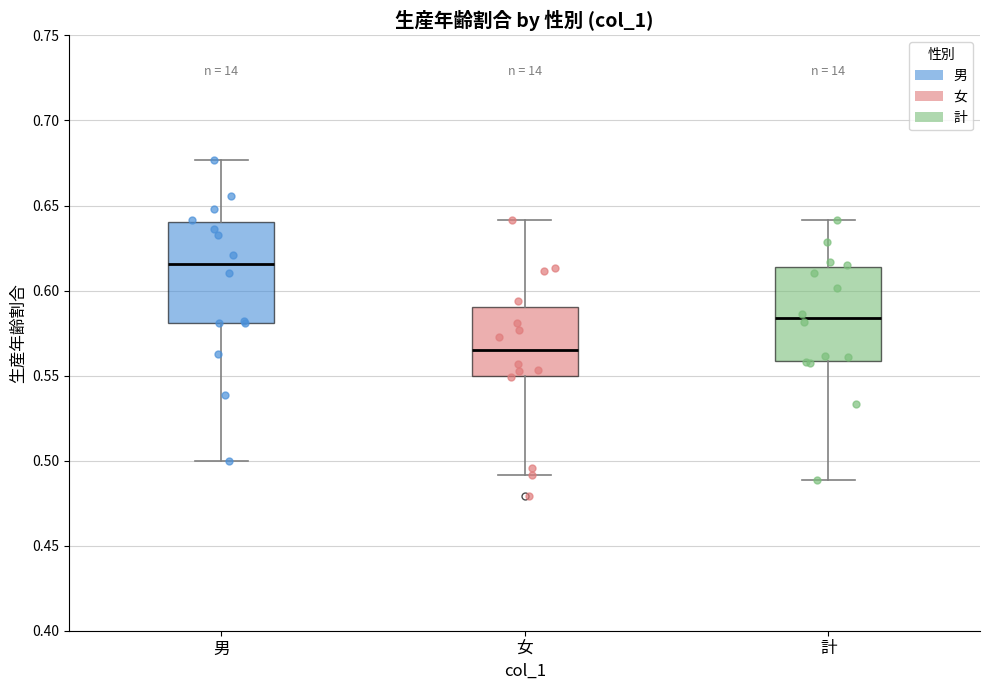

Reading left to right, transcribe this box plot: for each box, give where its median line is, the range the box spans, and where its two whiskers end, as read against the y-axis. The values are not printed on the chart, so give them approximately, as read against the axis.

男: median 0.615, box 0.580 to 0.640, whiskers 0.500 to 0.675
女: median 0.565, box 0.550 to 0.590, whiskers 0.490 to 0.640
計: median 0.585, box 0.560 to 0.615, whiskers 0.490 to 0.640